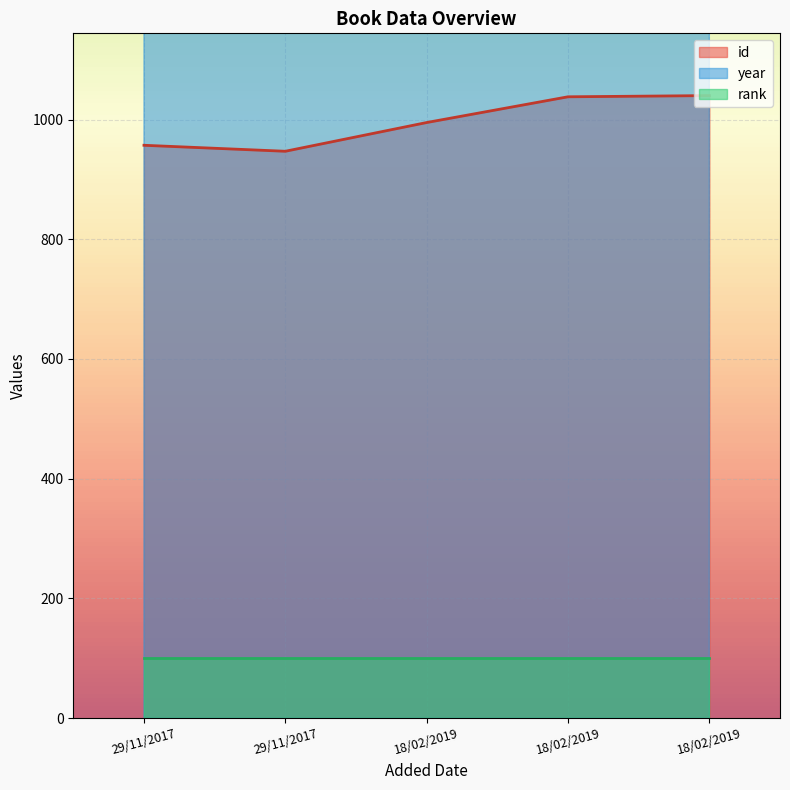

What is the difference between the maximum and second lowest values in the id series?

83